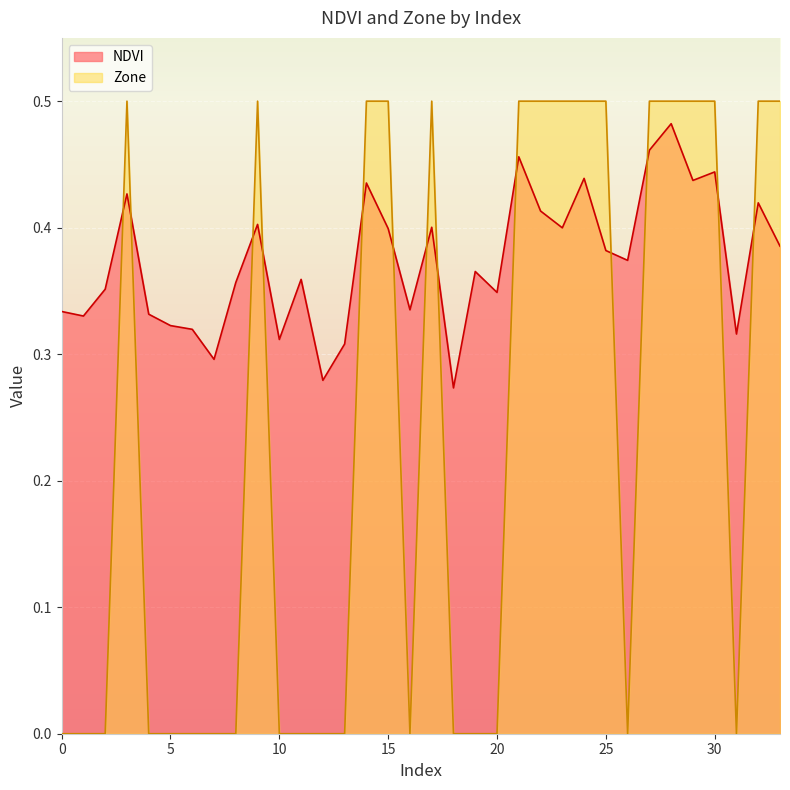

How many lines are shown in the chart?

2